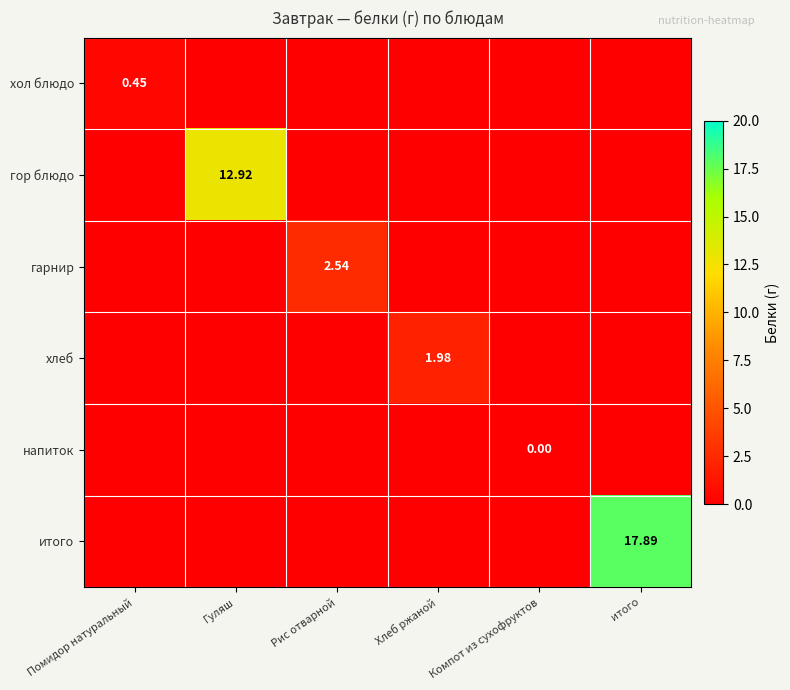

What is the total value across all series at итого?

17.9